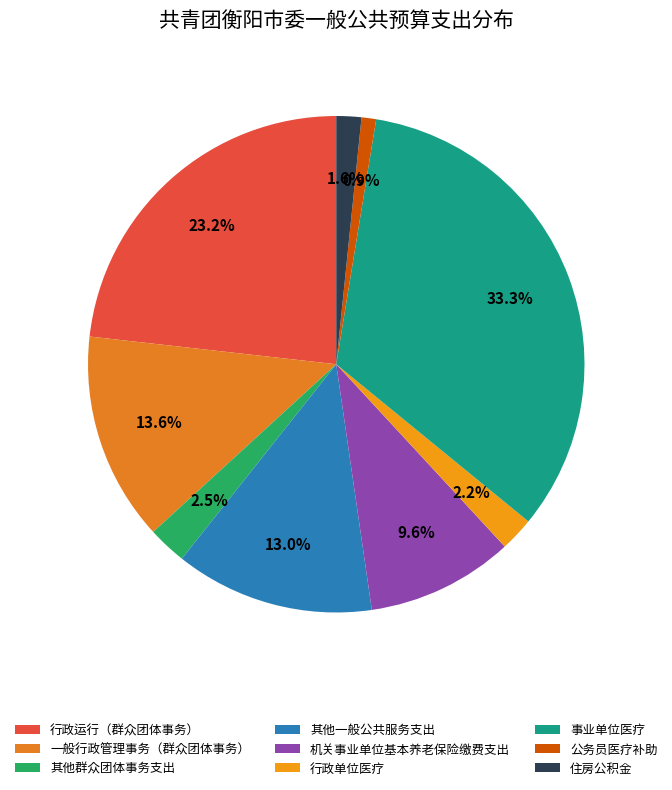

Which category has the biggest portion of the pie?

事业单位医疗